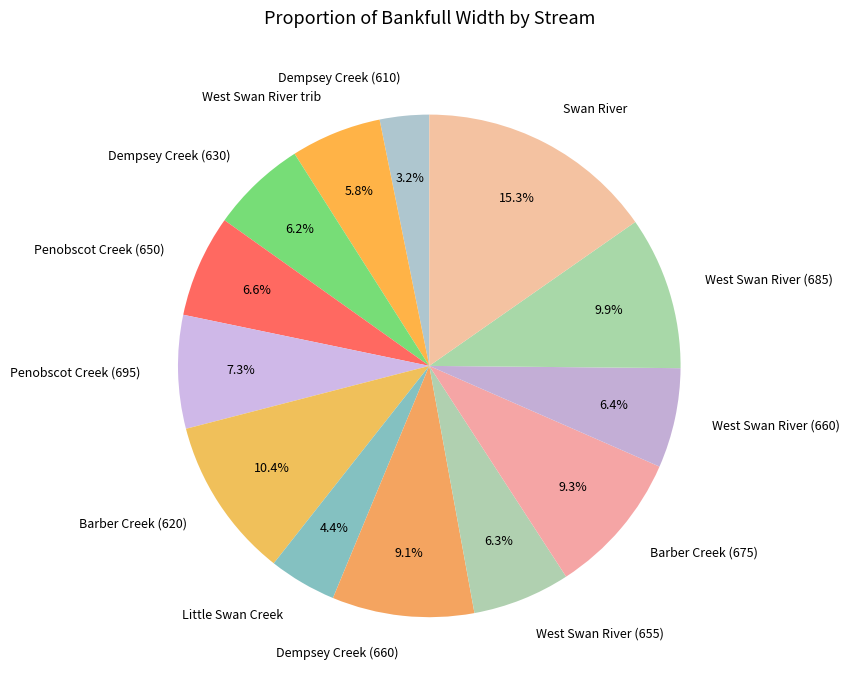

Is there any slice that represents more than half of the pie?

No